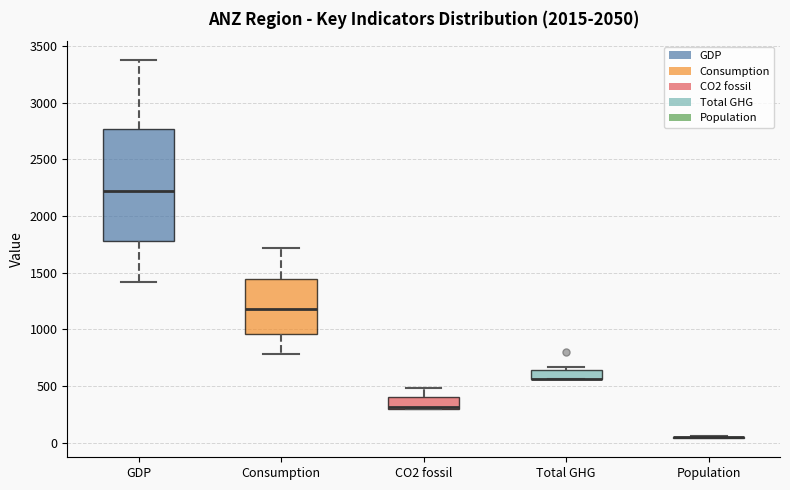

Reading left to right, transcribe this box plot: for each box, give where its median line is, the range the box spans, and where its two whiskers end, as read against the y-axis. The values are not printed on the chart, so give them approximately, as read against the axis.

GDP: median 2200, box 1800 to 2750, whiskers 1400 to 3350
Consumption: median 1200, box 950 to 1450, whiskers 800 to 1700
CO2 fossil: median 300 (just above the box's lower edge), box 300 to 400, whiskers 300 to 500
Total GHG: median 550 (drawn on the box's lower edge), box 550 to 650, whiskers 550 to 650 (just above the box's upper edge)
Population: box collapsed to a line at 50, whiskers 50 to 50